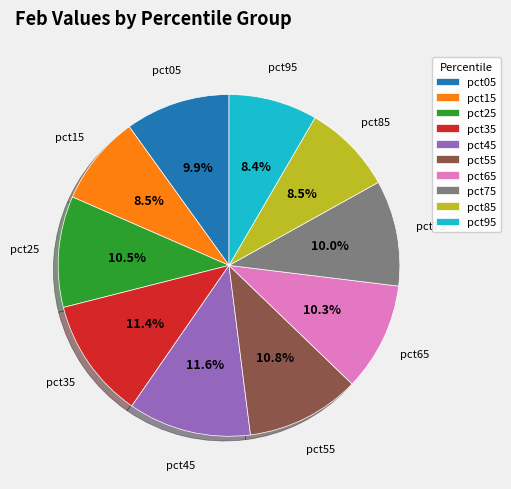

What percentage is NOT represented by pct15?

91.5%